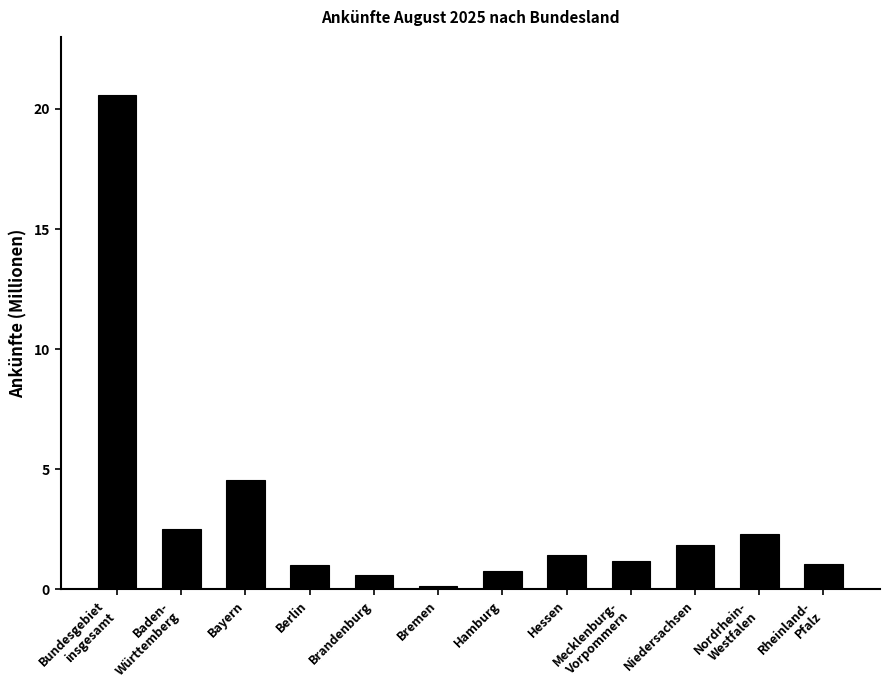

What is the difference between the maximum and minimum values?

20433352